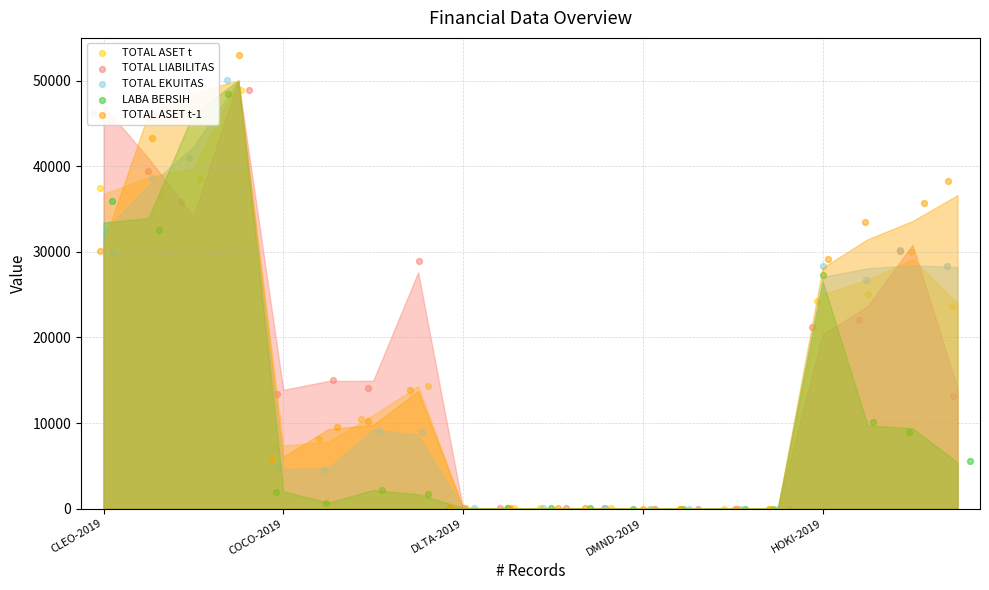

Is the value of TOTAL ASET t at 7 greater than the value of LABA BERSIH at 17?

Yes